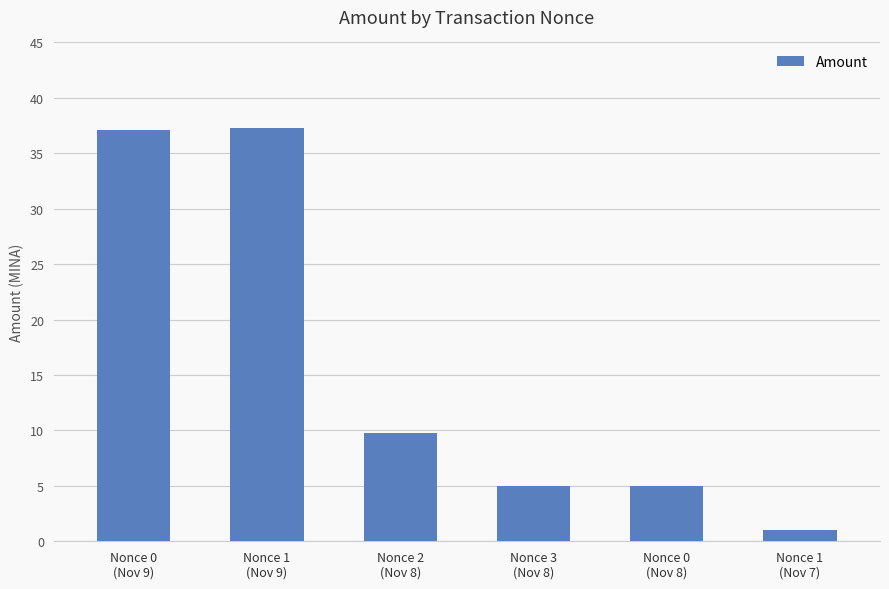

Between Nonce 2
(Nov 8) and Nonce 1
(Nov 9), which is larger?

Nonce 1
(Nov 9)